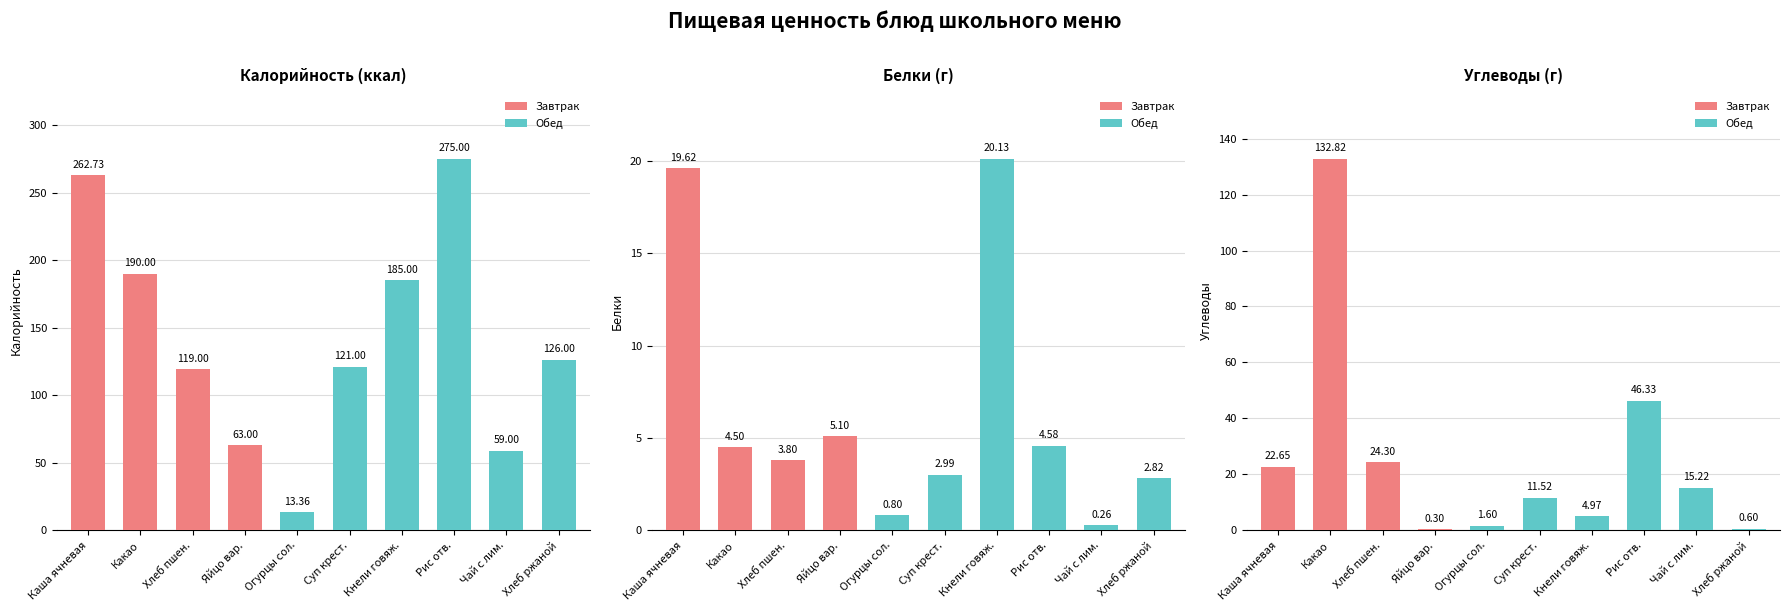

What is the sum of all Белки values?

64.6